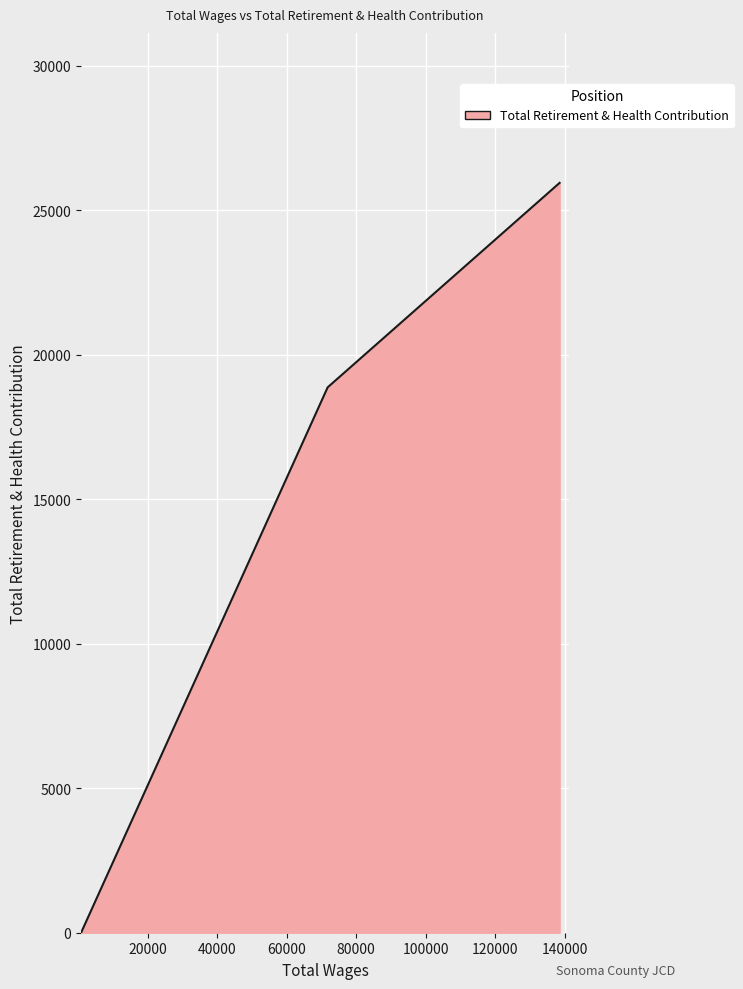

At which label is the value closest to 12972?

71776.0